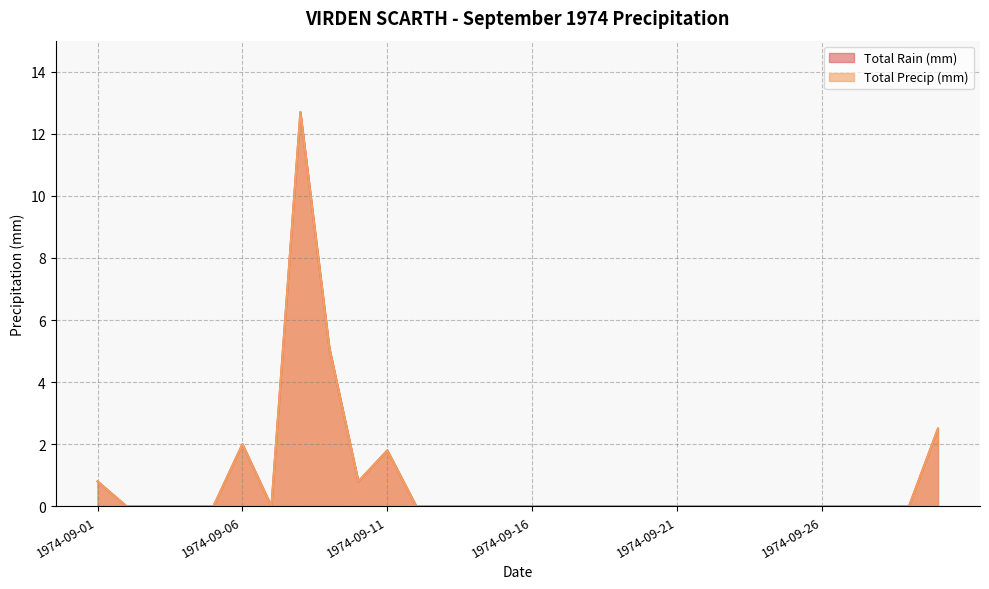

In Total Precip (mm), how many points are lower than both neighbors (excluding endpoints)?

2